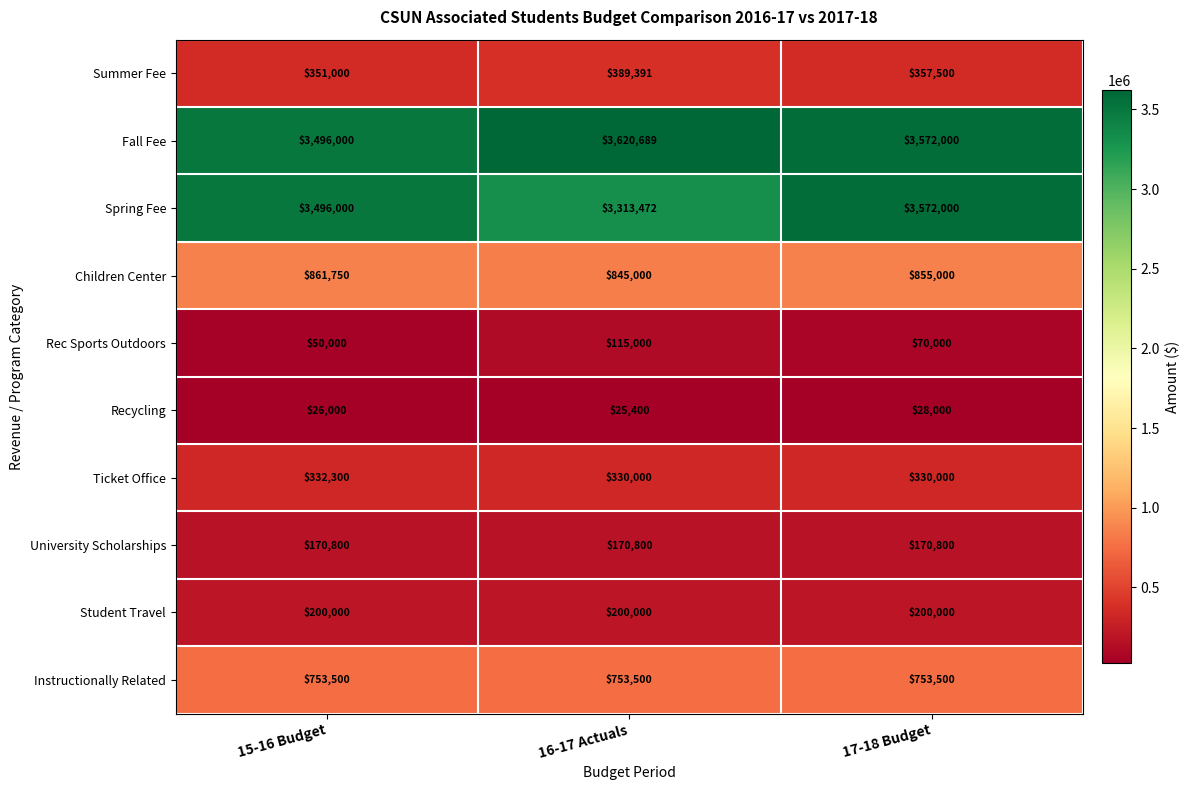

The Instructionally Related series shows 491993 at 17-18 Budget. True or false?

False